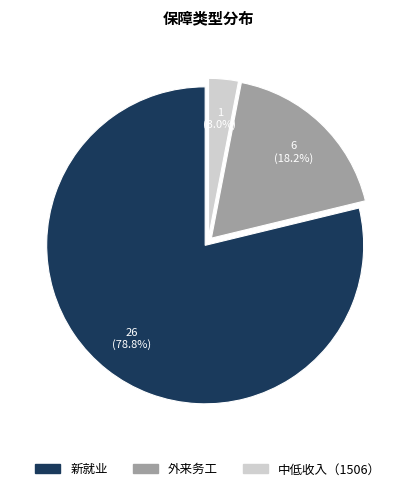

What percentage is the 外来务工 slice, to the nearest percent?

18%